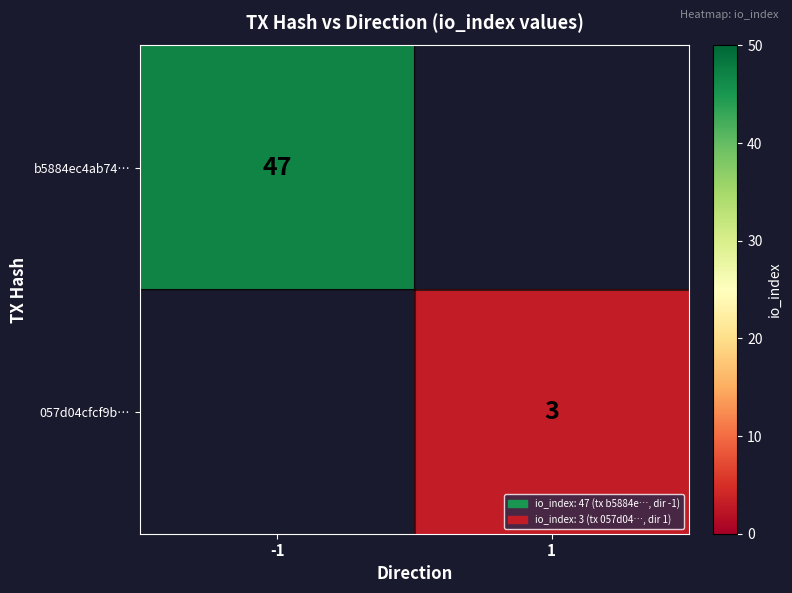

True or false: 057d04cfcf9b… has a value of 5 at 1.

False